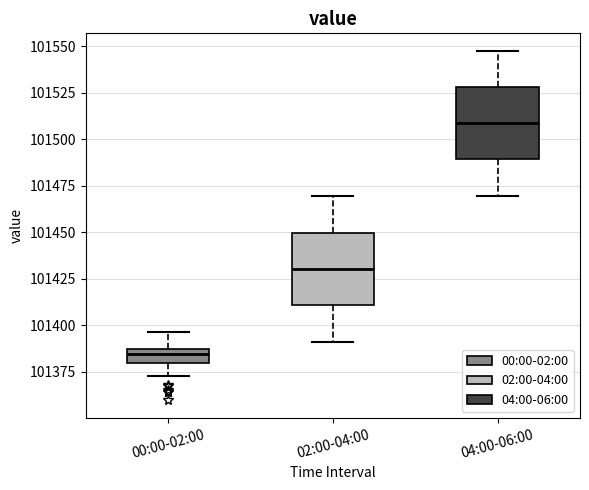

Which box has the lowest median line?

00:00-02:00